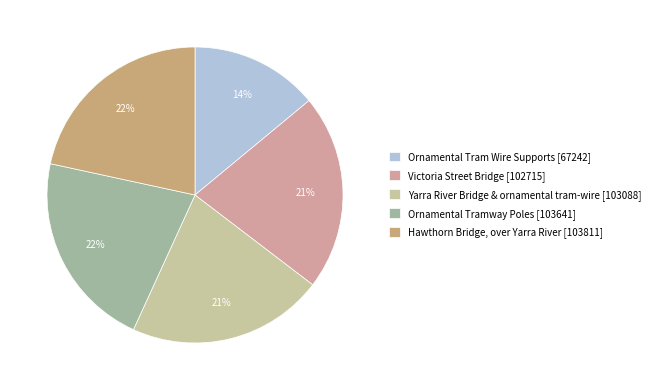

Do Ornamental Tramway Poles and Hawthorn Bridge, over Yarra River together represent more than half of the pie?

No